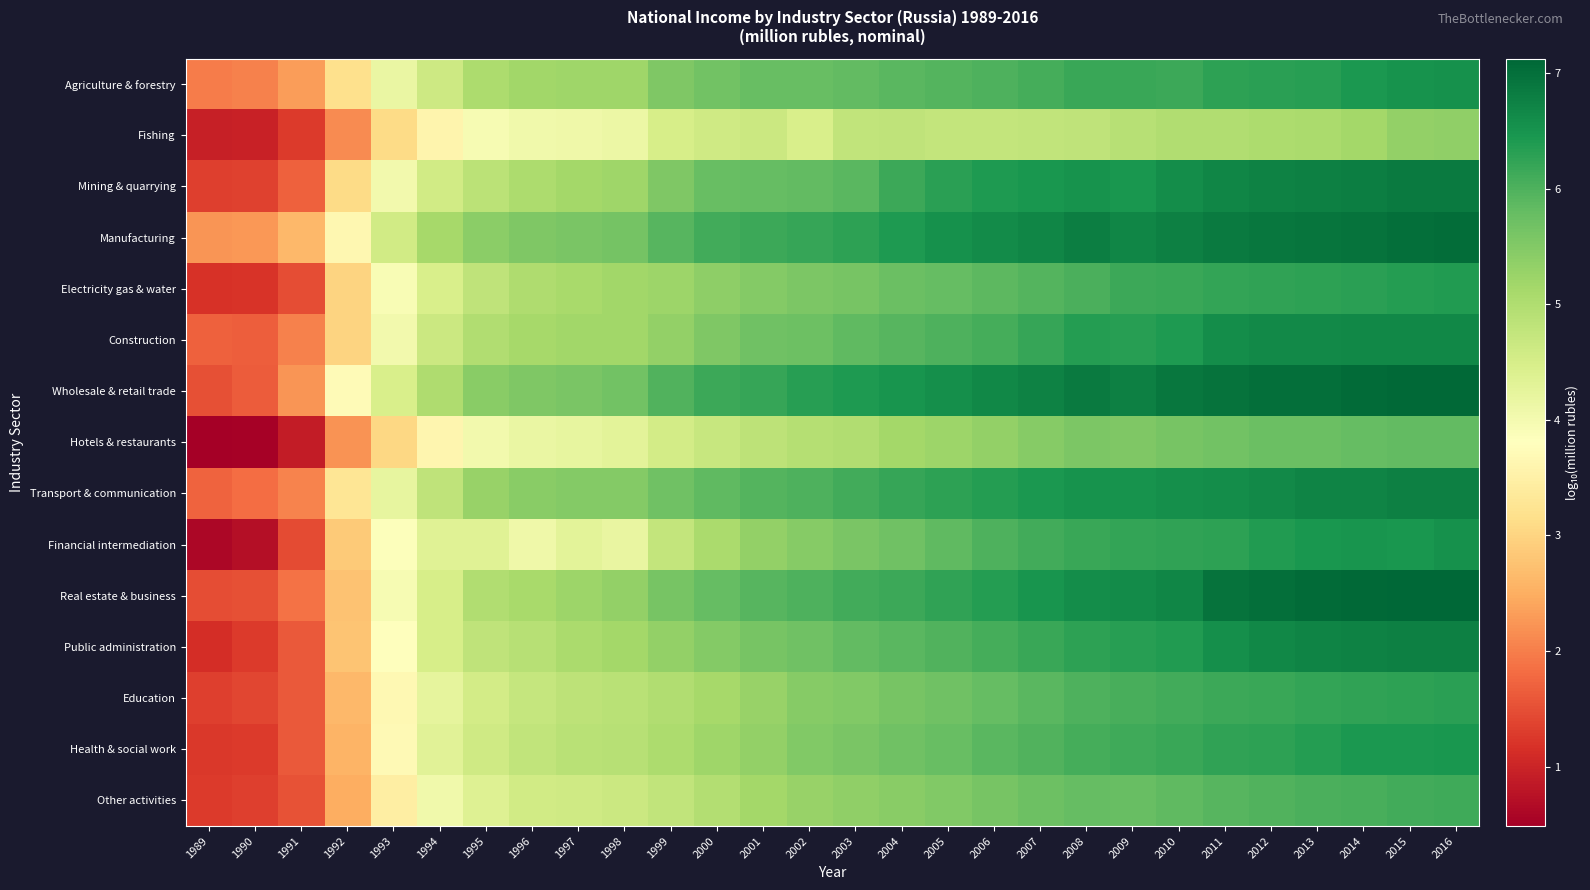

At which category is the sum across all series the highest?

2016